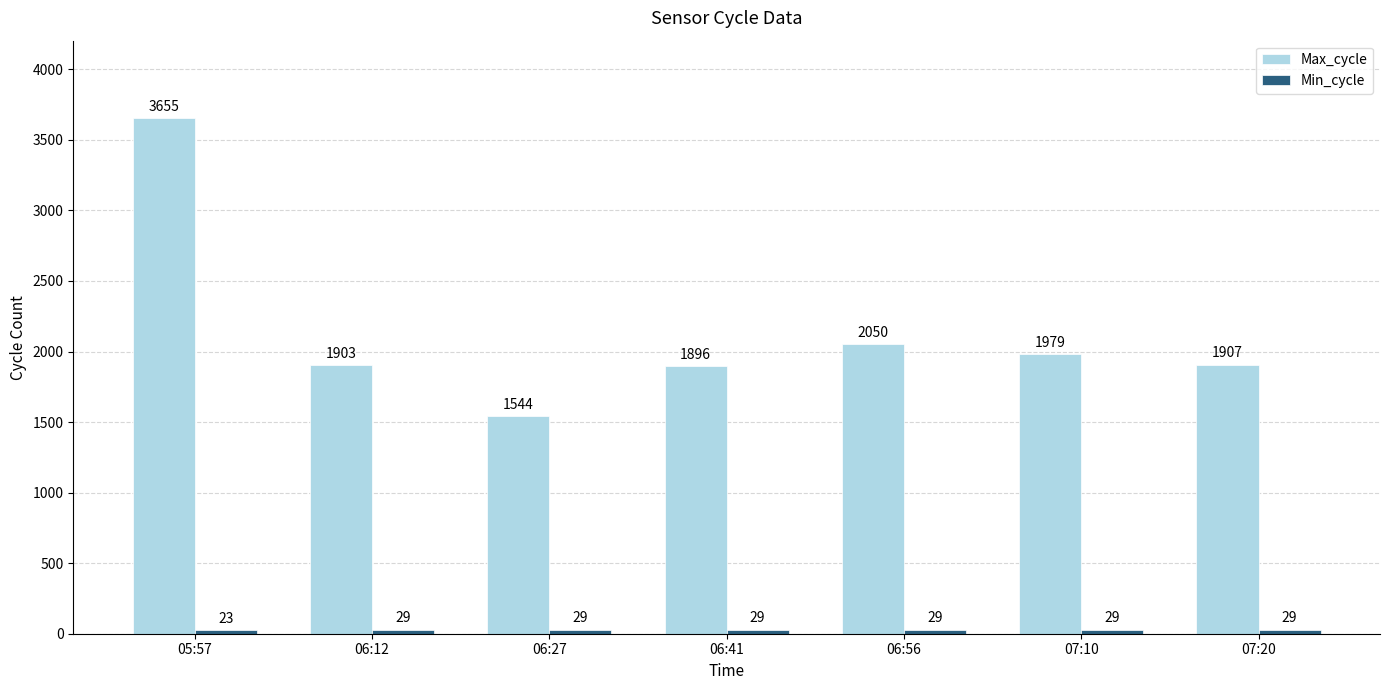

Between 06:41 and 07:10, which series saw the biggest shift?

Max_cycle